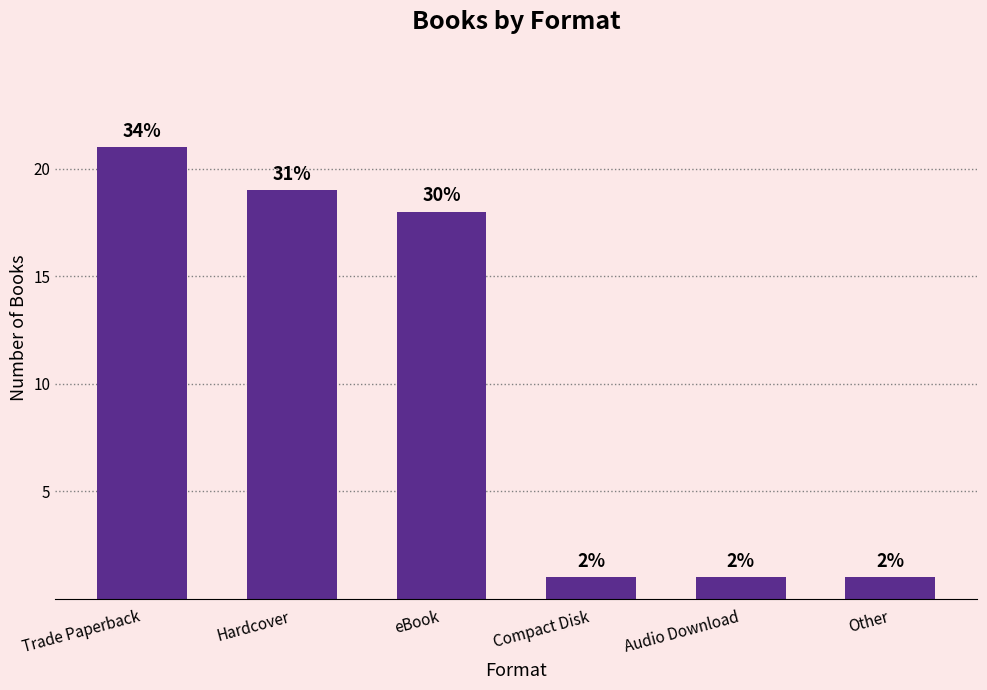

How many bars are there in total?

6